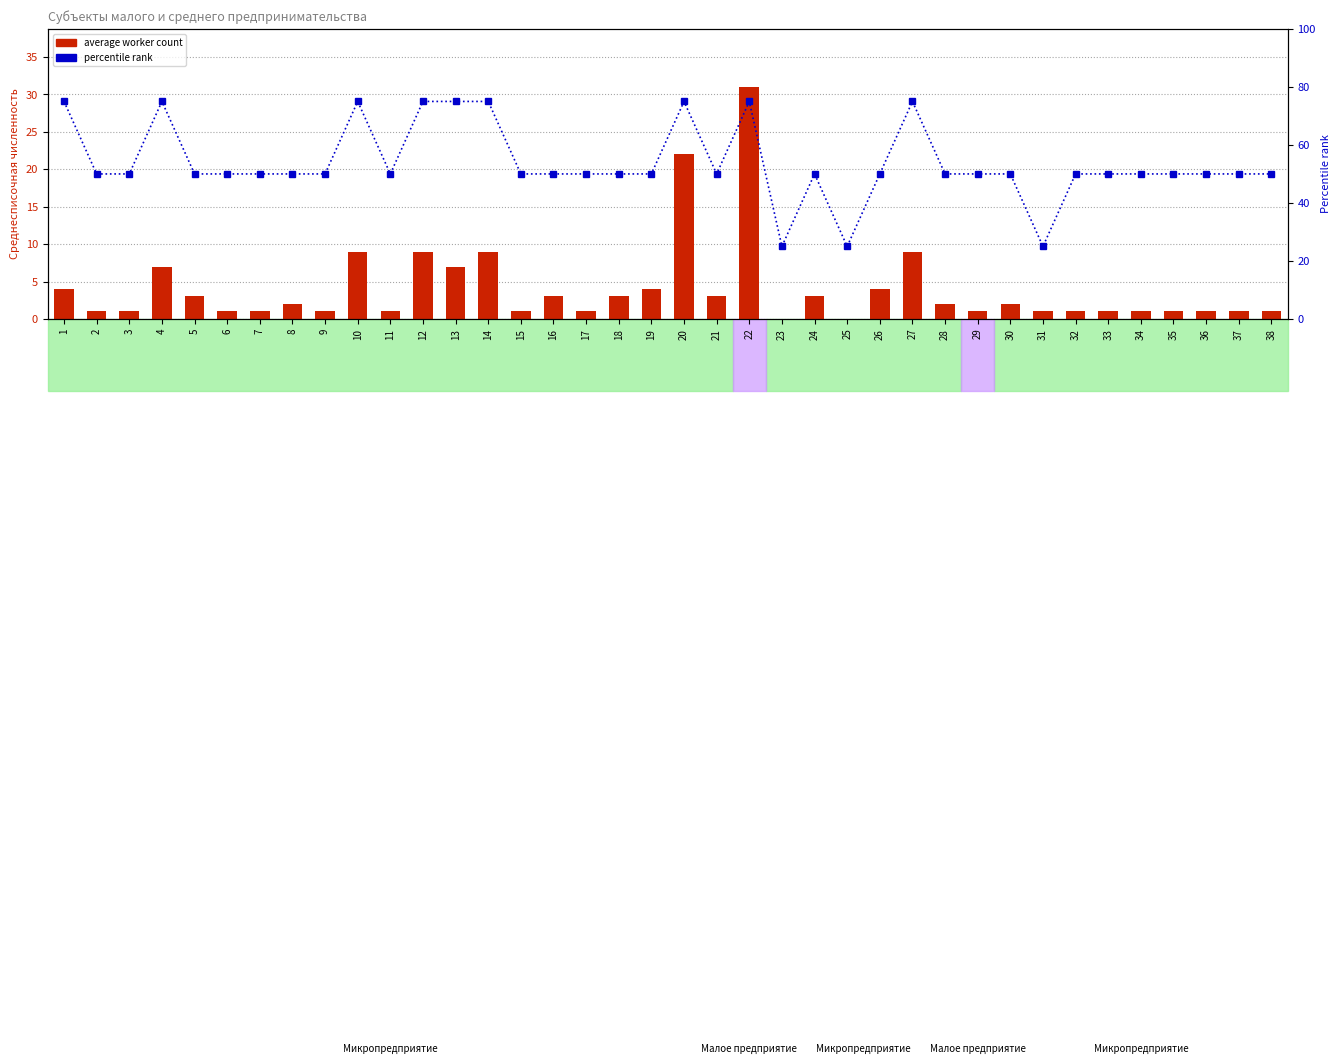

True or false: average worker count has a value of 2 at 37.

False